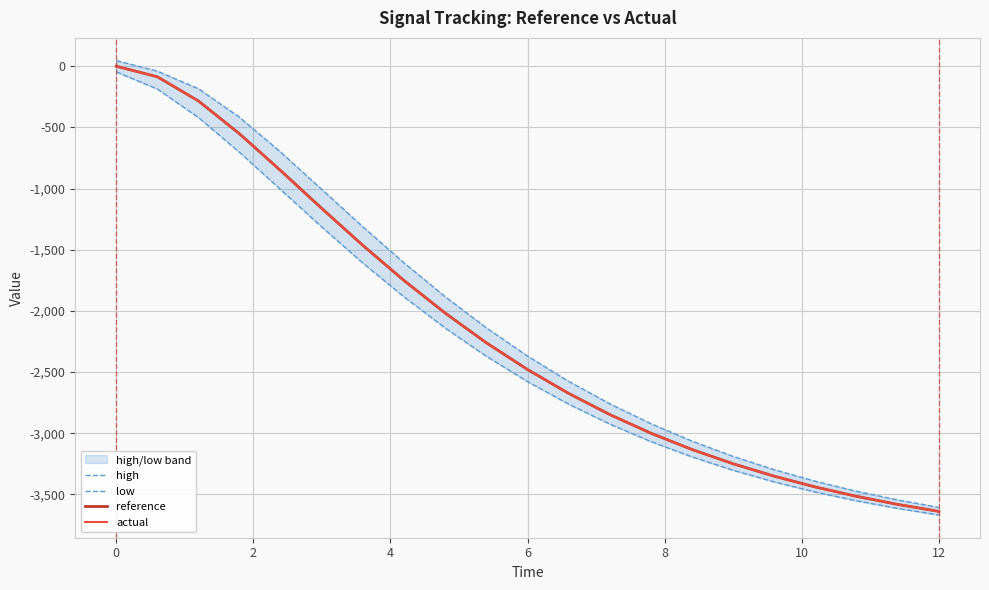

What is the difference between the maximum and minimum values in the reference series?

3639.5